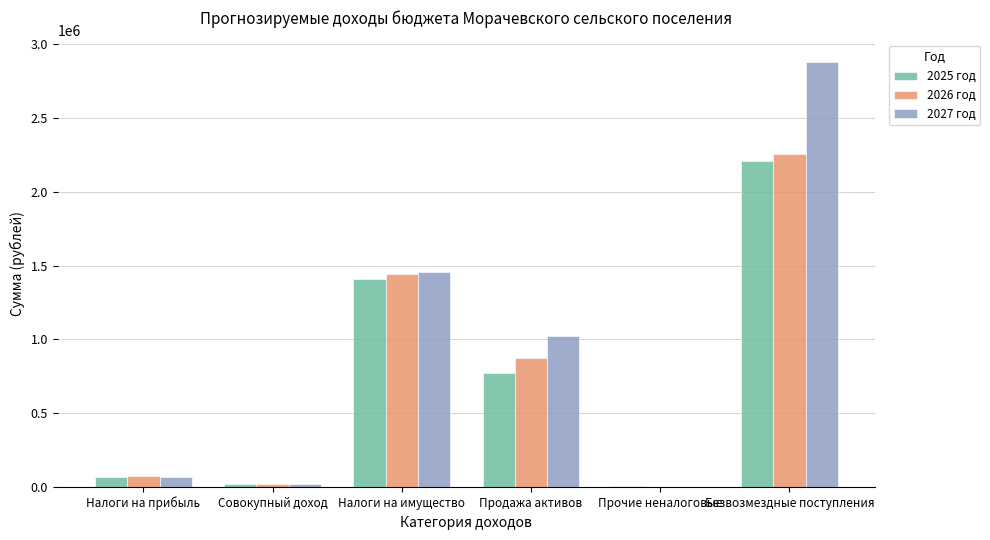

Reading left to right, extract all data points from this chart.

2025 год: 69960	21600	1408000	775000	5500	2210519
2026 год: 74850	23000	1440000	875000	0	2254649
2027 год: 70090	24000	1454000	1020000	0	2880225